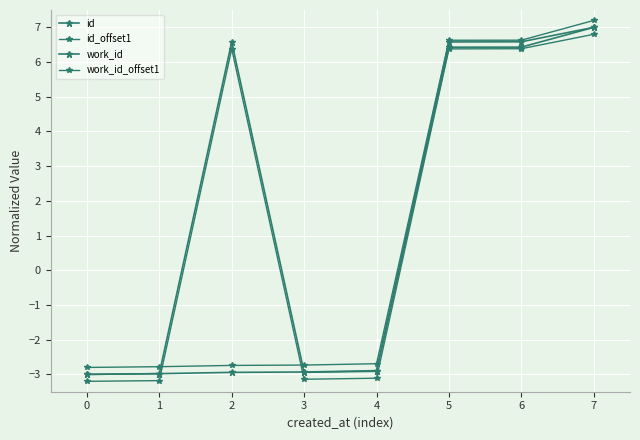

What is the difference between the second highest and minimum values in the work_id series?

9.6